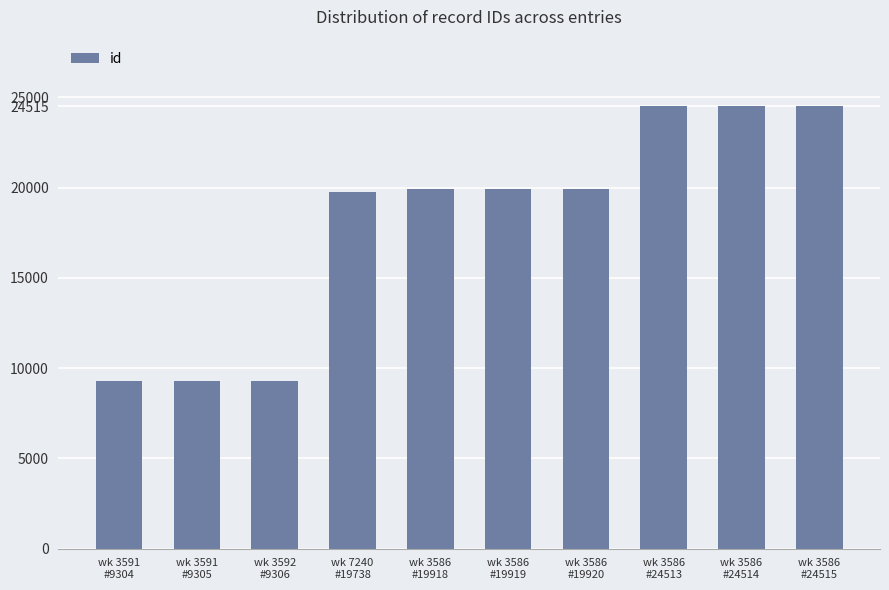

What is the change in value from wk 3591
#9304 to wk 3586
#24513?

+15209